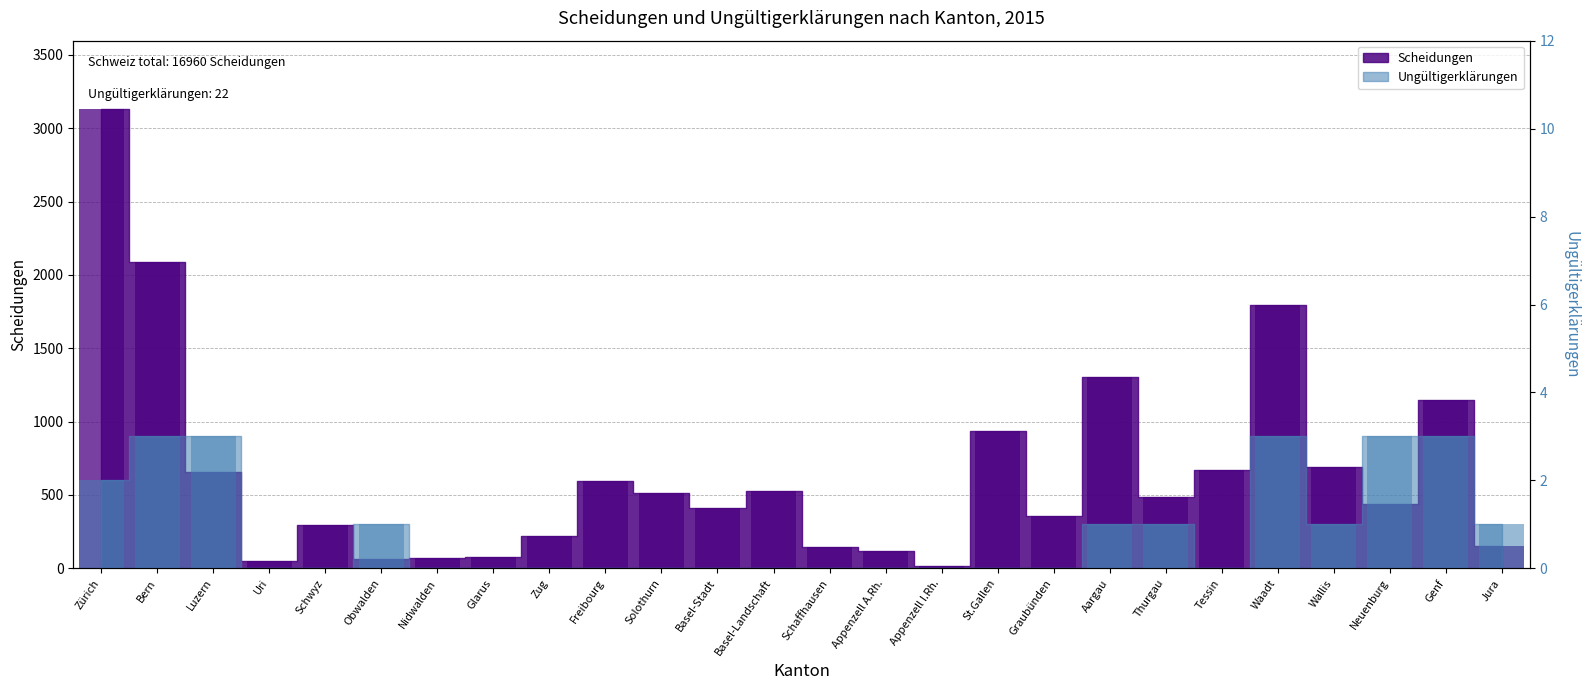

Which has a higher value, Basel-Stadt or Wallis?

Wallis